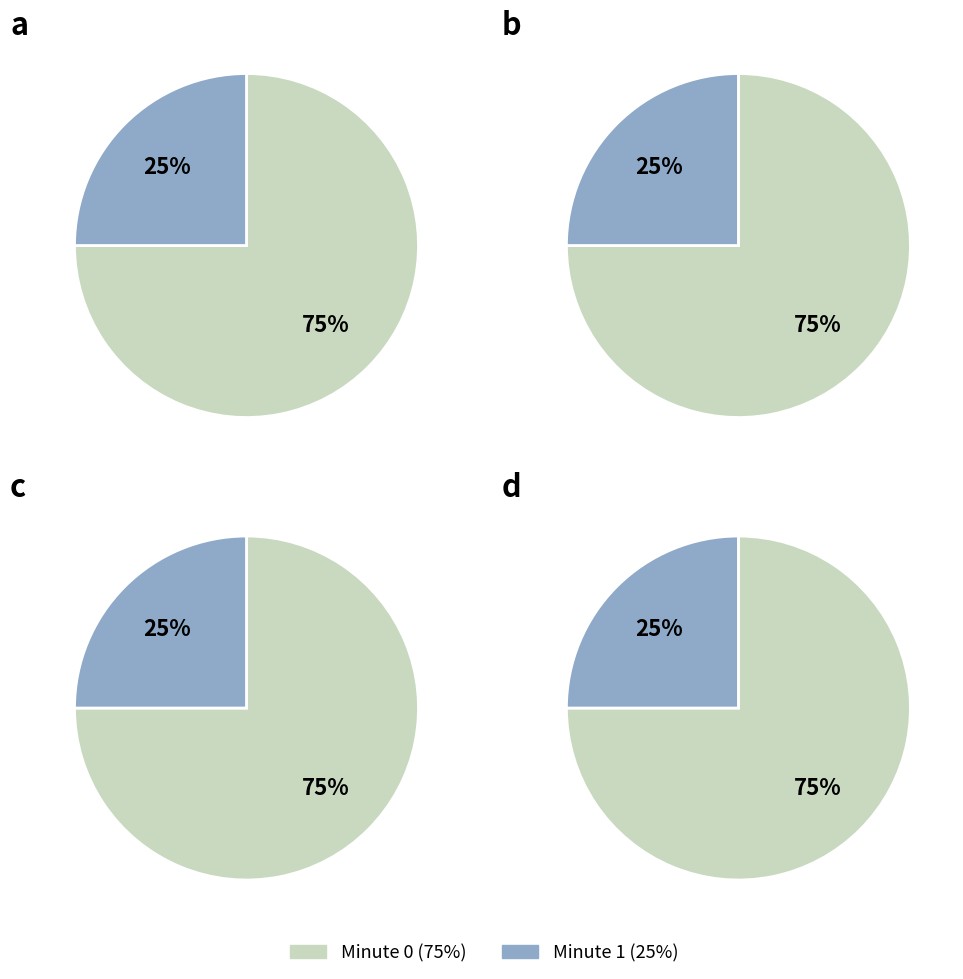

To the nearest percent, what is the combined percentage of Minute 1 and Minute 0?

100%